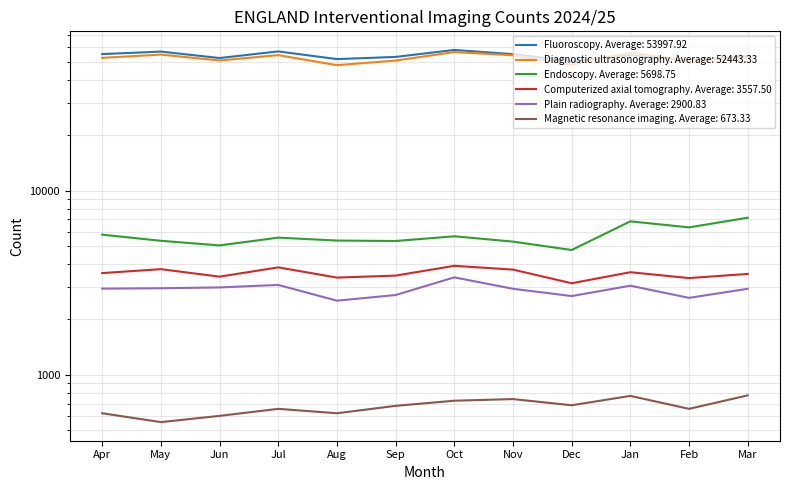

How many interior local valleys does the Diagnostic ultrasonography series have?

4